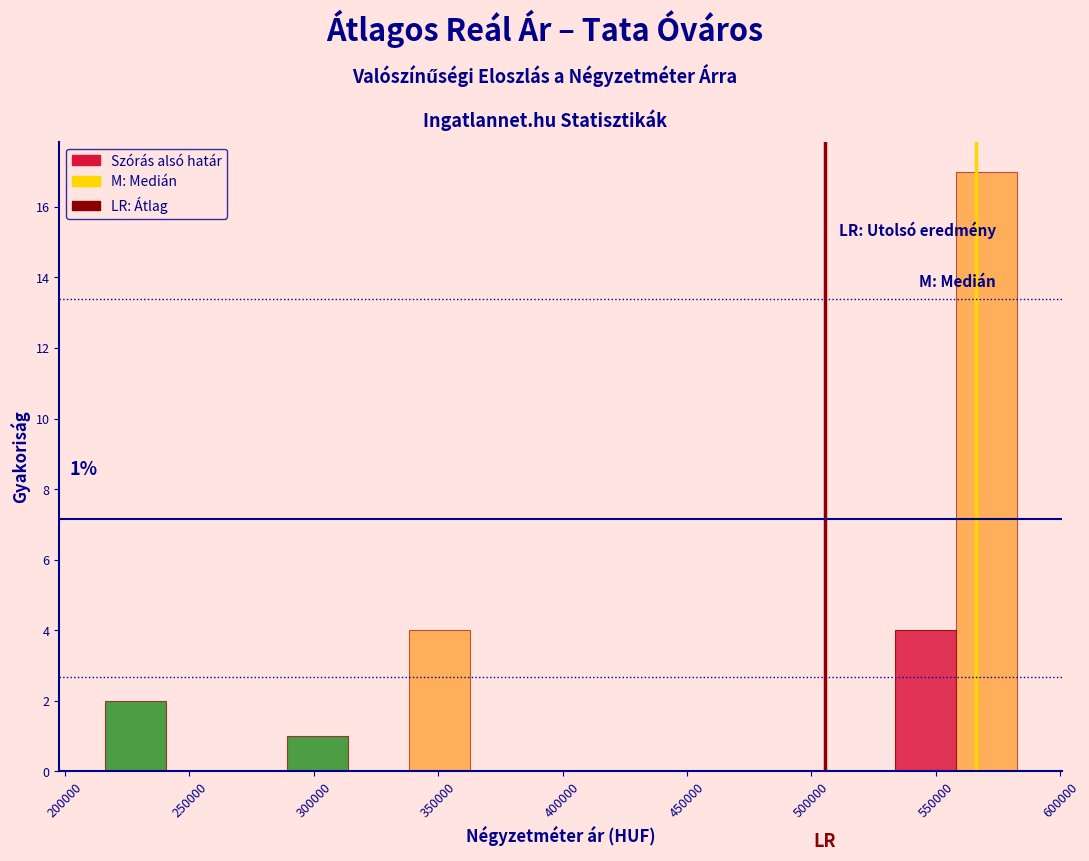

Which range on the x-axis has the tallest bar?

560000 to 585000